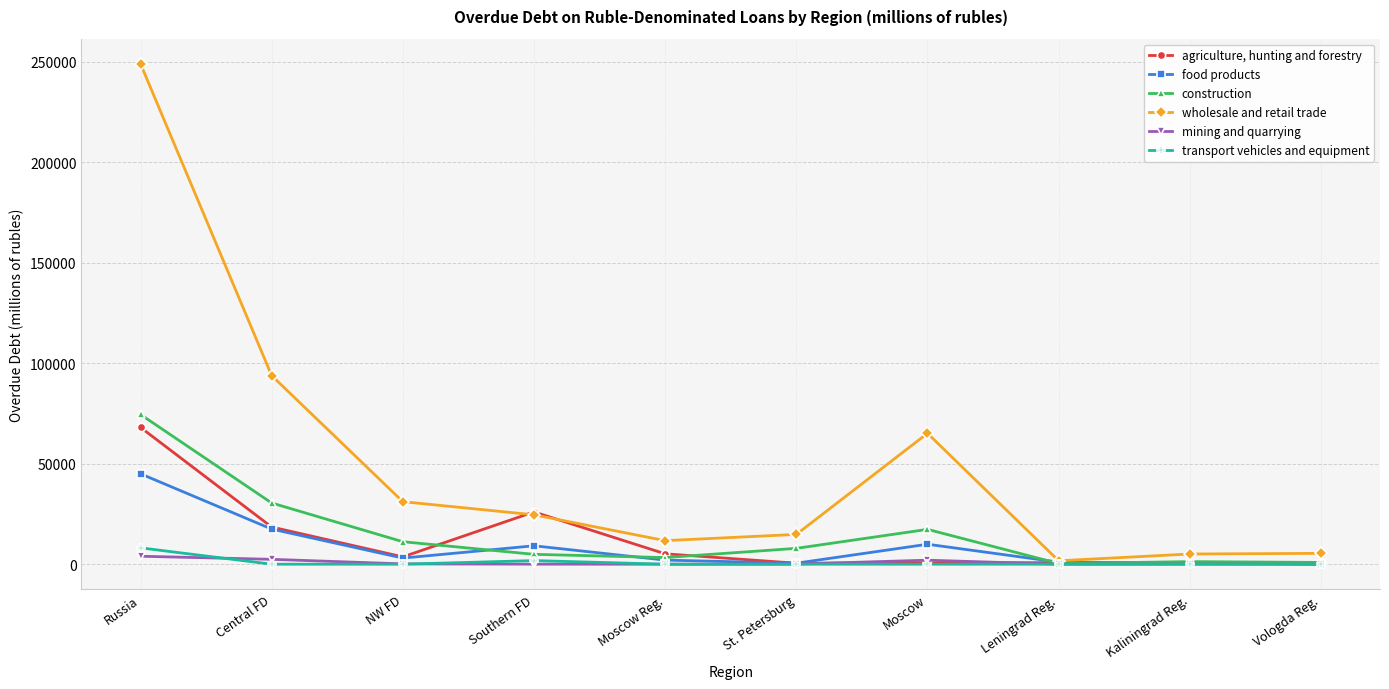

The wholesale and retail trade series shows 31120 at NW FD. True or false?

True